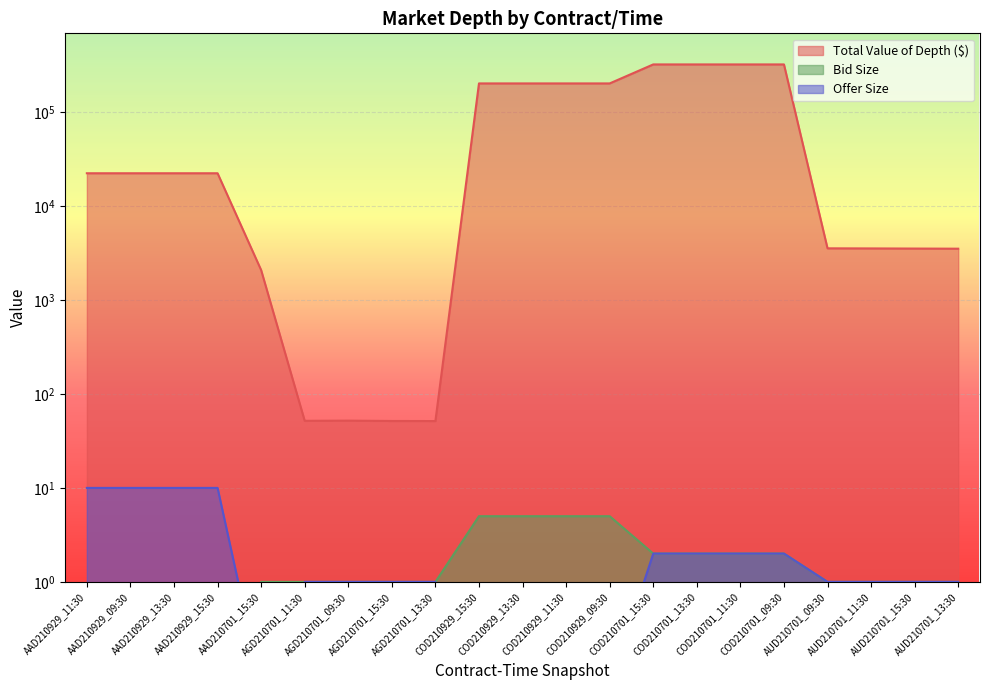

What is the difference between the maximum and minimum values in the Offer Size series?

10.0